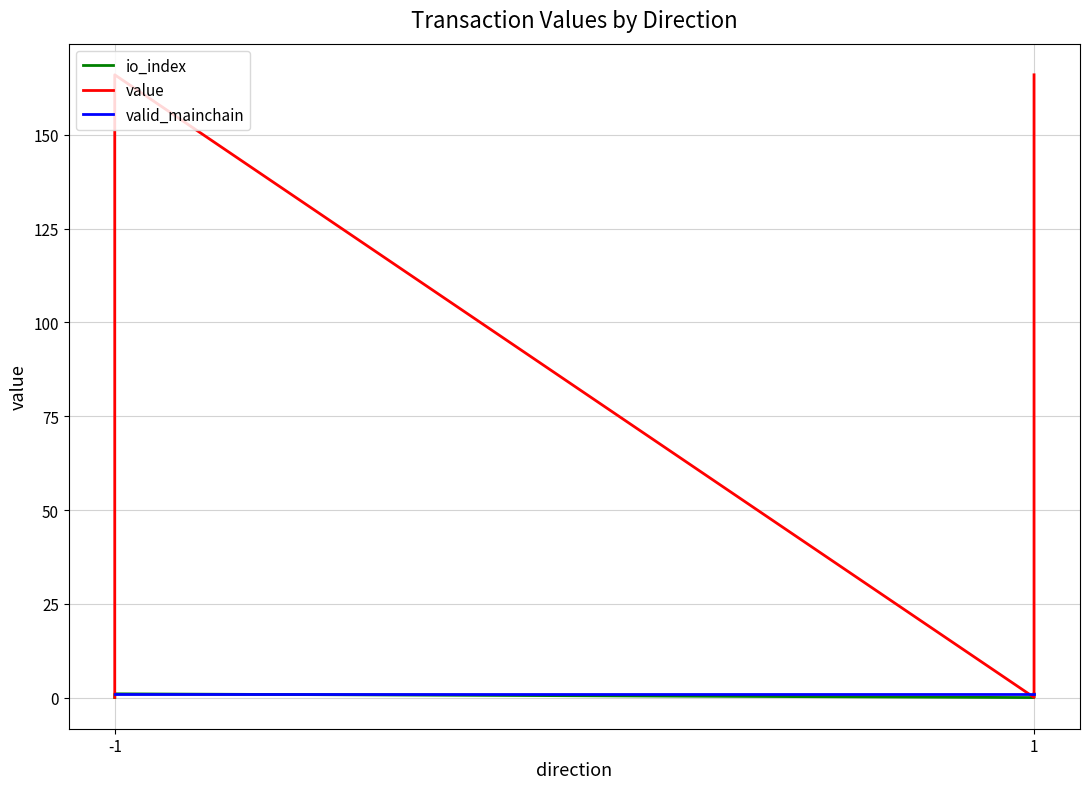

Reading left to right, transcribe all the data shown in this chart.

io_index: 0.0	1.0	0.0	1.0
value: 0.0	166.0	0.0	166.0
valid_mainchain: 1.0	1.0	1.0	1.0